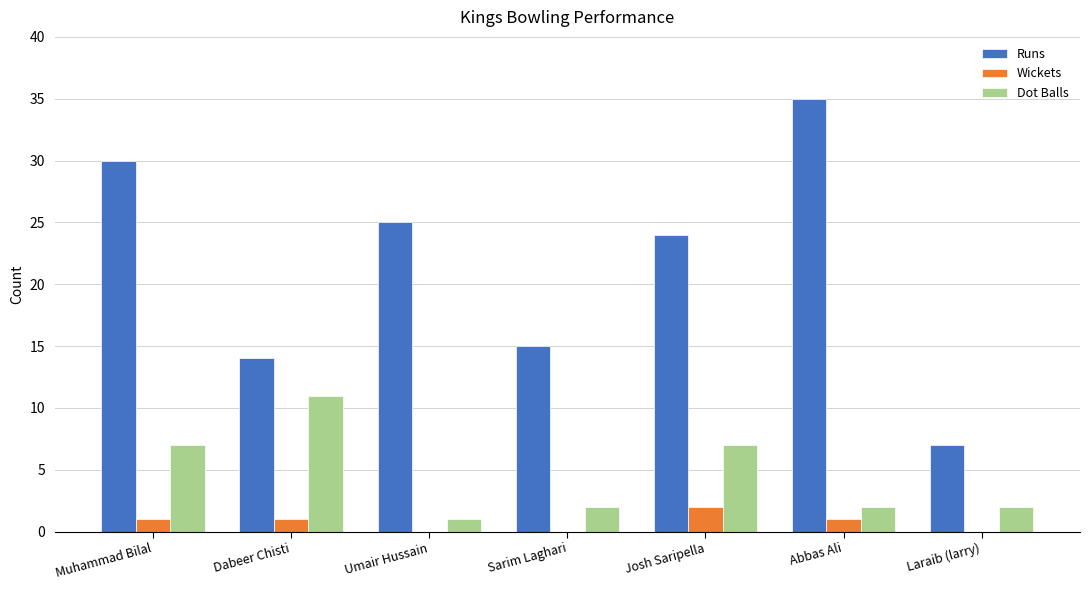

Which label corresponds to the largest value in the chart?

Abbas Ali